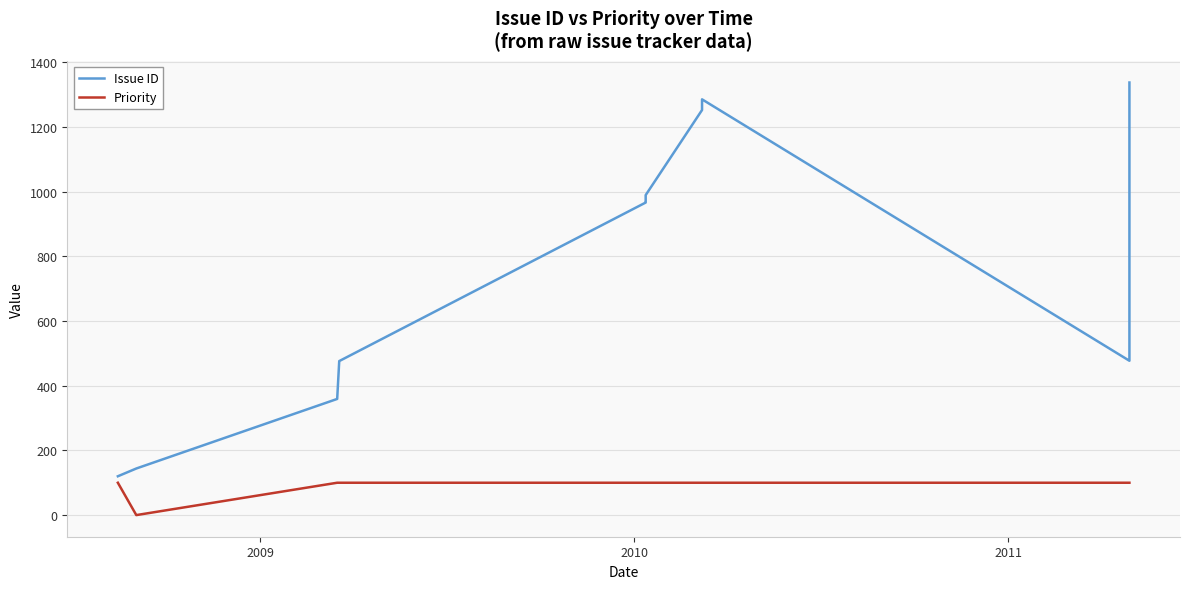

What is the maximum value shown in the chart?

1337